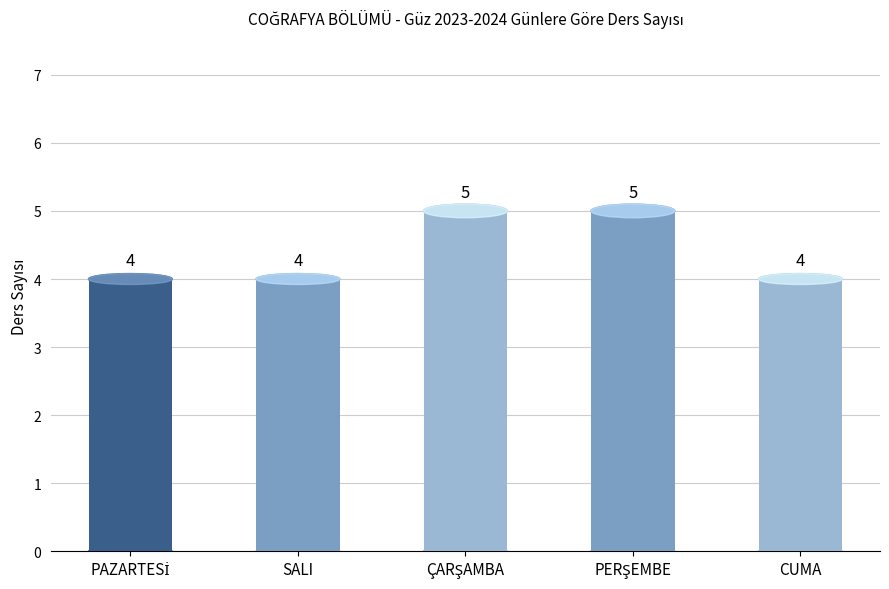

What is the maximum value shown in the chart?

5